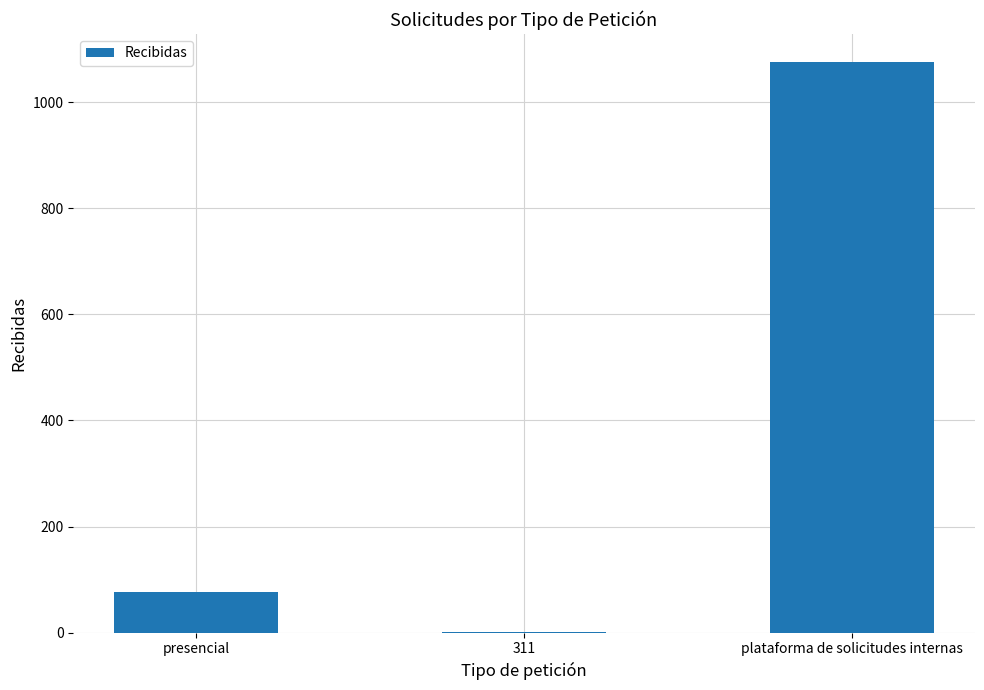

What is the sum of the values at plataforma de solicitudes internas and presencial?

1151